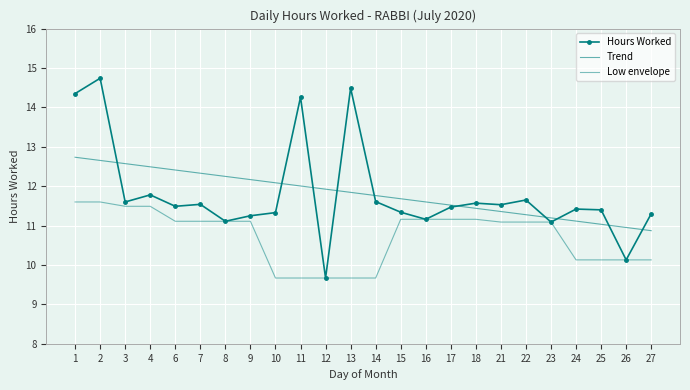

Reading left to right, extract all data points from this chart.

Hours Worked: 14.3	14.7	11.6	11.8	11.5	11.5	11.1	11.2	11.3	14.3	9.7	14.5	11.6	11.3	11.2	11.5	11.6	11.5	11.7	11.1	11.4	11.4	10.1	11.3
Trend: 12.7	12.7	12.6	12.5	12.4	12.3	12.2	12.2	12.1	12.0	11.9	11.8	11.8	11.7	11.6	11.5	11.4	11.4	11.3	11.2	11.1	11.0	11.0	10.9
Low envelope: 11.6	11.6	11.5	11.5	11.1	11.1	11.1	11.1	9.7	9.7	9.7	9.7	9.7	11.2	11.2	11.2	11.2	11.1	11.1	11.1	10.1	10.1	10.1	10.1